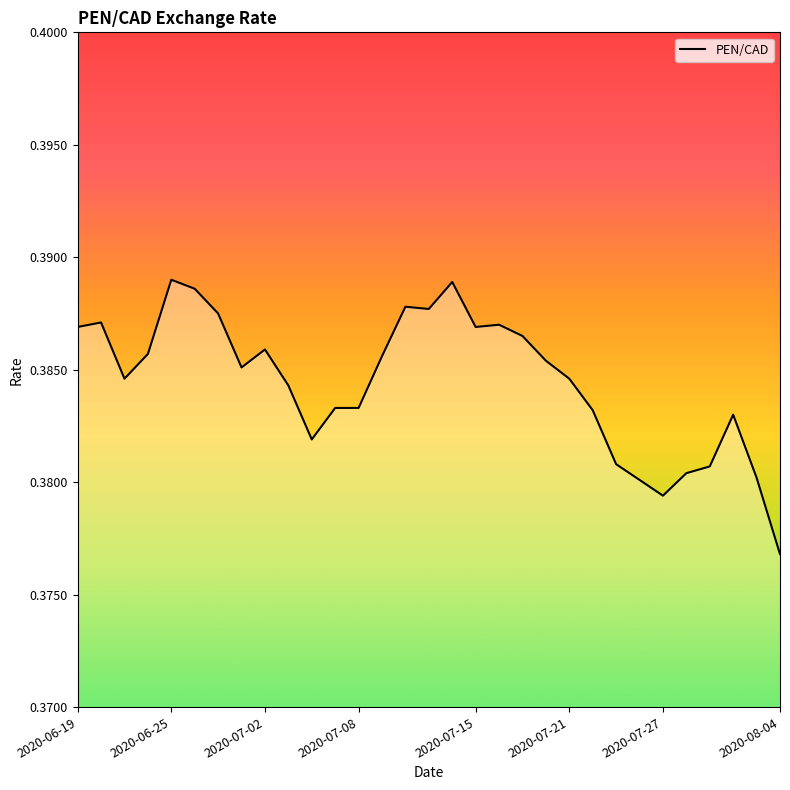

How many lines are shown in the chart?

1